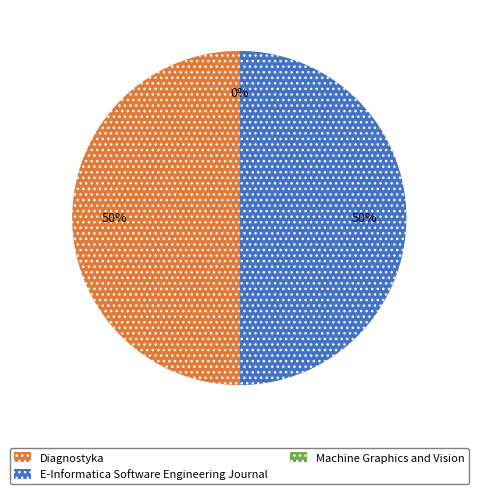

What is the ratio of the value at E-Informatica Software Engineering Journal to the value at Diagnostyka?

1.0